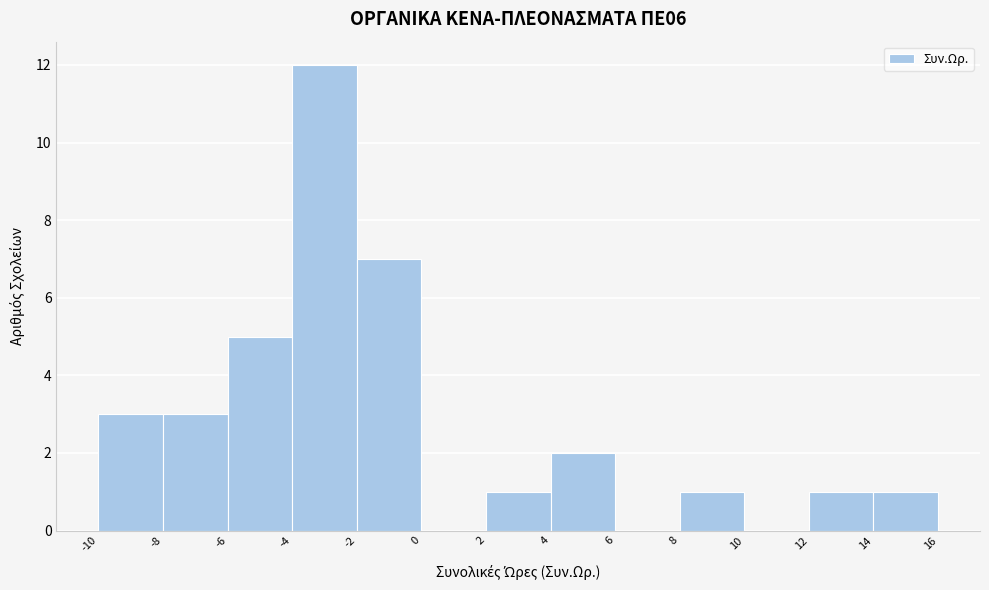

Reading left to right, extract all data points from this chart.

-10=3	-8=3	-6=5	-4=12	-2=7	0=0	2=1	4=2	6=0	8=1	10=0	12=1	14=1